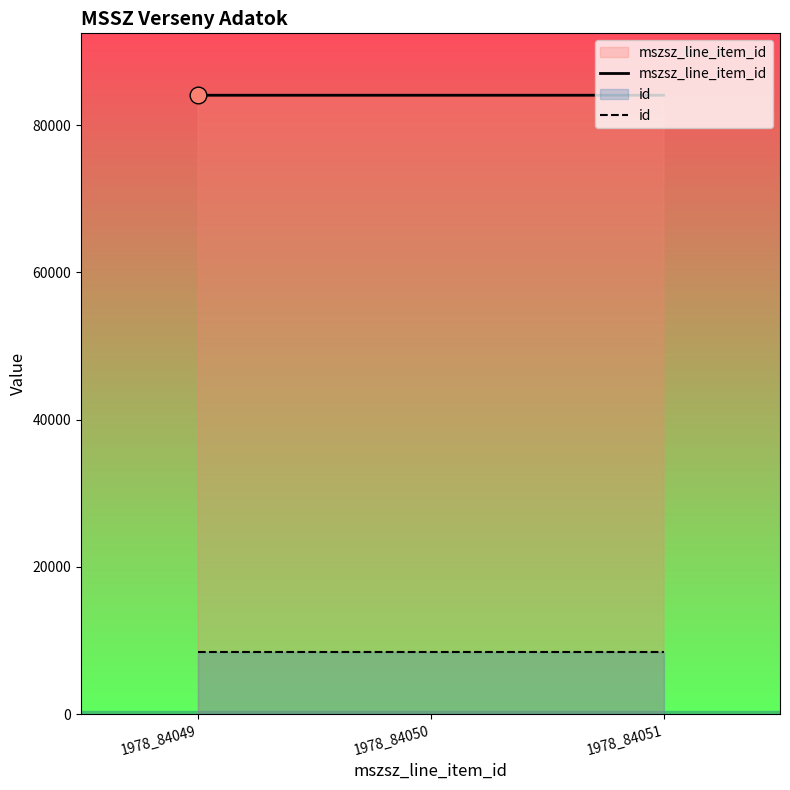

How many data points in mszsz_line_item_id are above 84050?

1